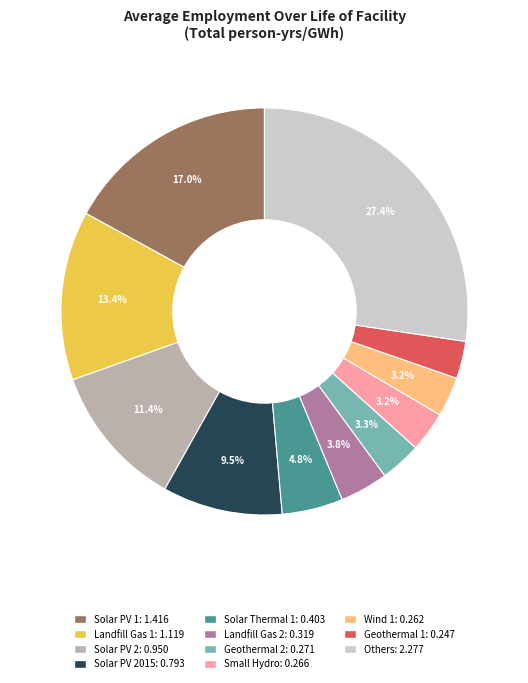

Is there a majority slice in this chart?

No